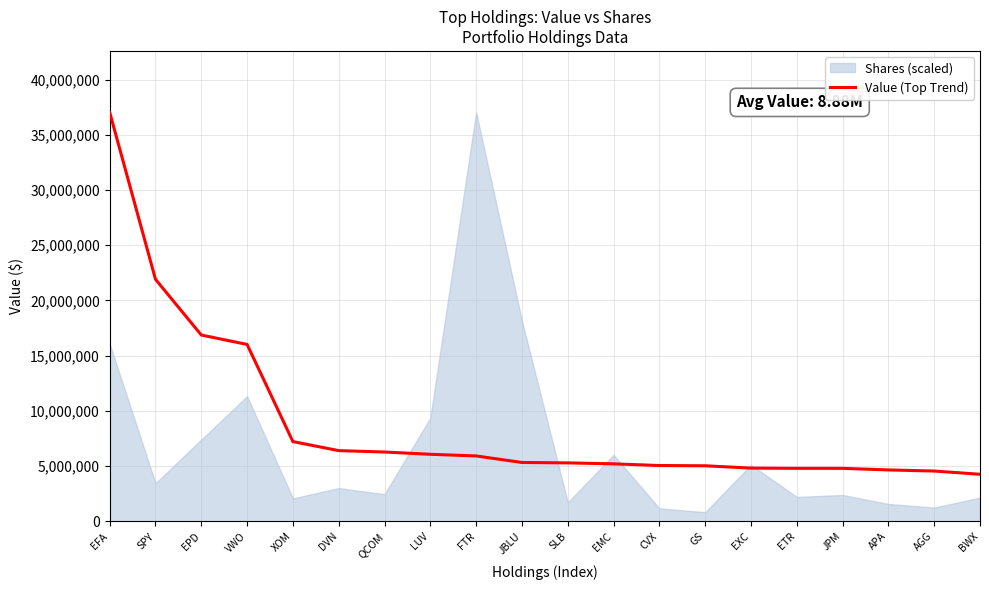

What position from the right is EXC?

6